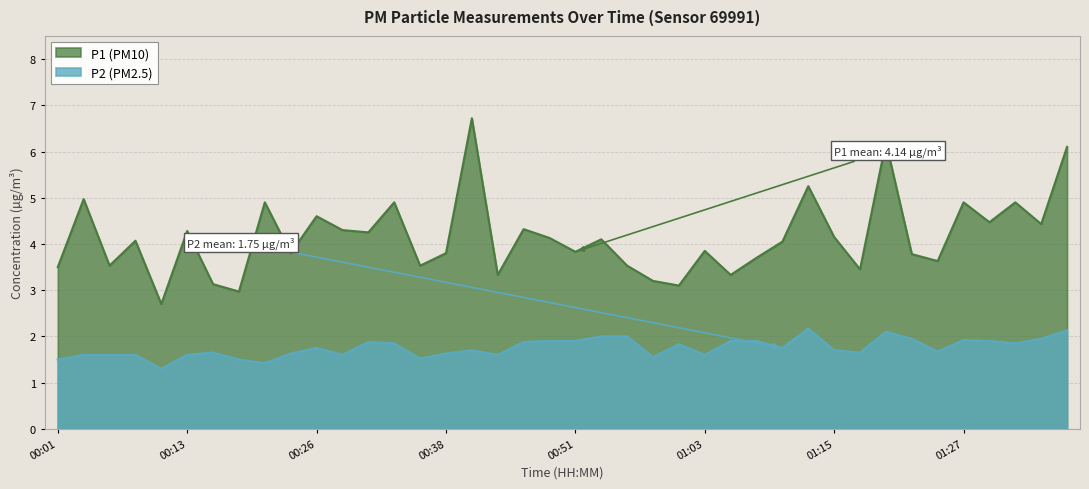

Reading left to right, list all the values displayed in this chart.

P1: 3.5	5.0	3.5	4.1	2.7	4.3	3.1	3.0	4.9	3.8	4.6	4.3	4.2	4.9	3.5	3.8	6.7	3.3	4.3	4.1	3.8	4.1	3.5	3.2	3.1	3.9	3.3	3.7	4.0	5.2	4.2	3.5	6.2	3.8	3.6	4.9	4.5	4.9	4.4	6.1
P2: 1.5	1.6	1.6	1.6	1.3	1.6	1.6	1.5	1.4	1.6	1.8	1.6	1.9	1.9	1.5	1.6	1.7	1.6	1.9	1.9	1.9	2.0	2.0	1.6	1.8	1.6	1.9	1.9	1.8	2.2	1.7	1.6	2.1	1.9	1.7	1.9	1.9	1.9	1.9	2.1